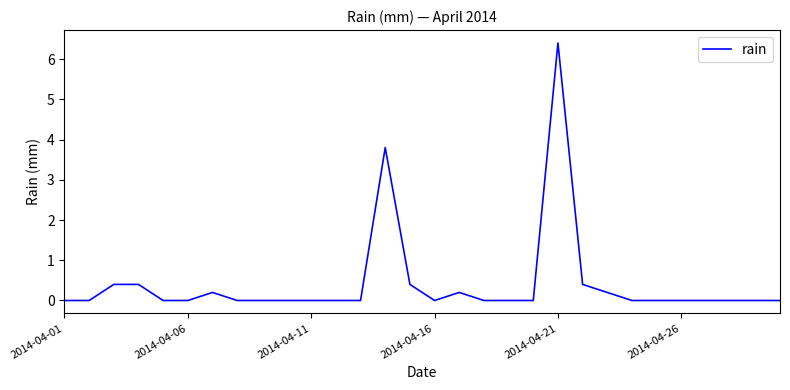

What is the greatest value displayed?

6.4